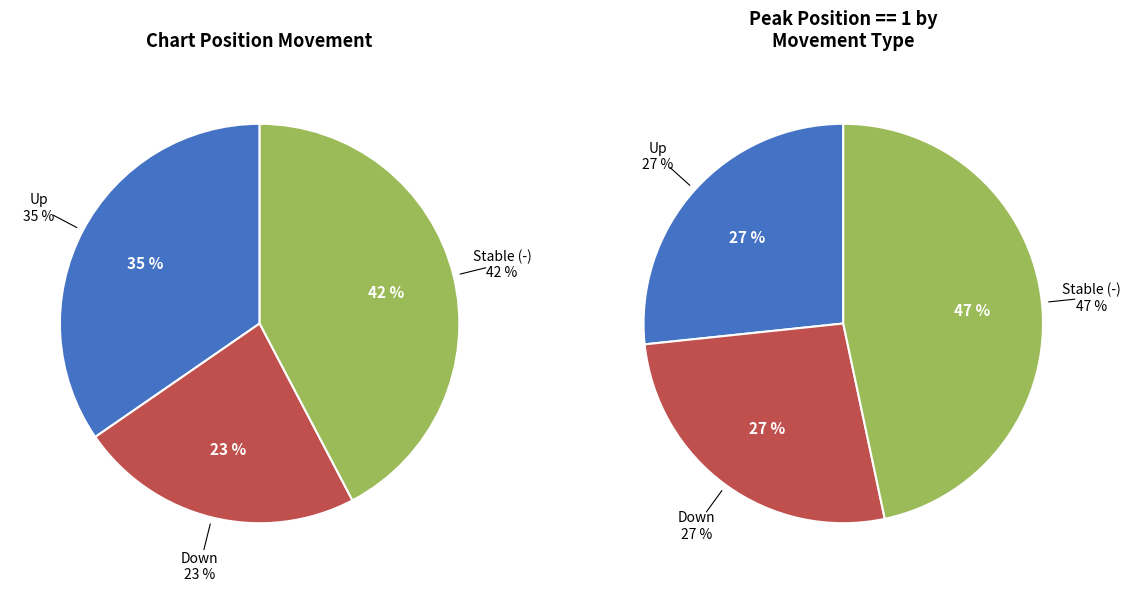

The up slice represents 46% of the pie. True or false?

False